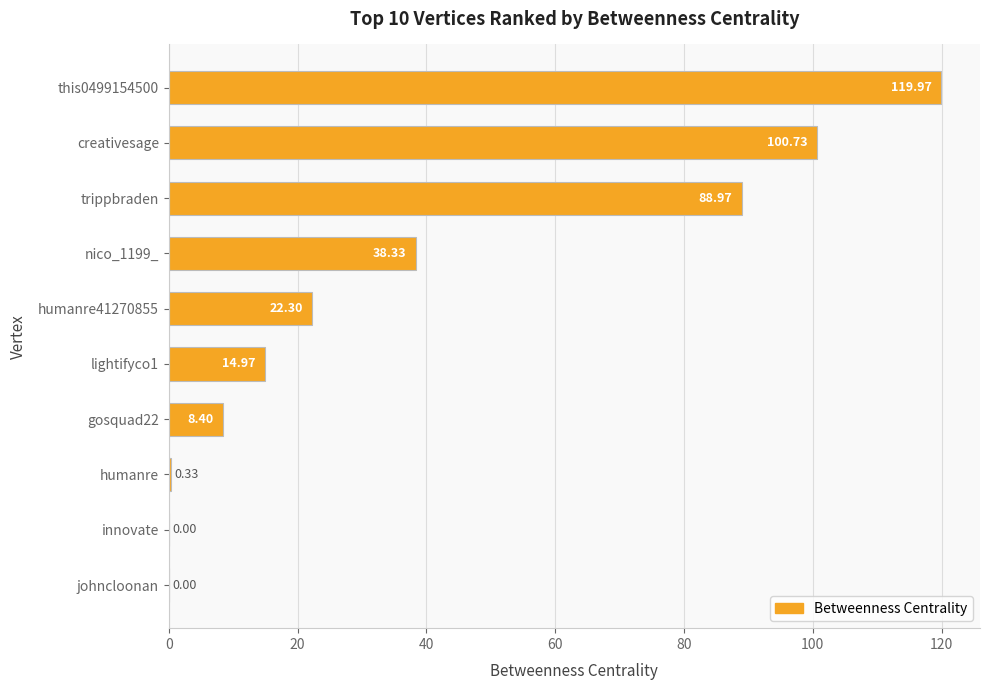

What is the sum of the values at lightifyco1 and creativesage?

115.7